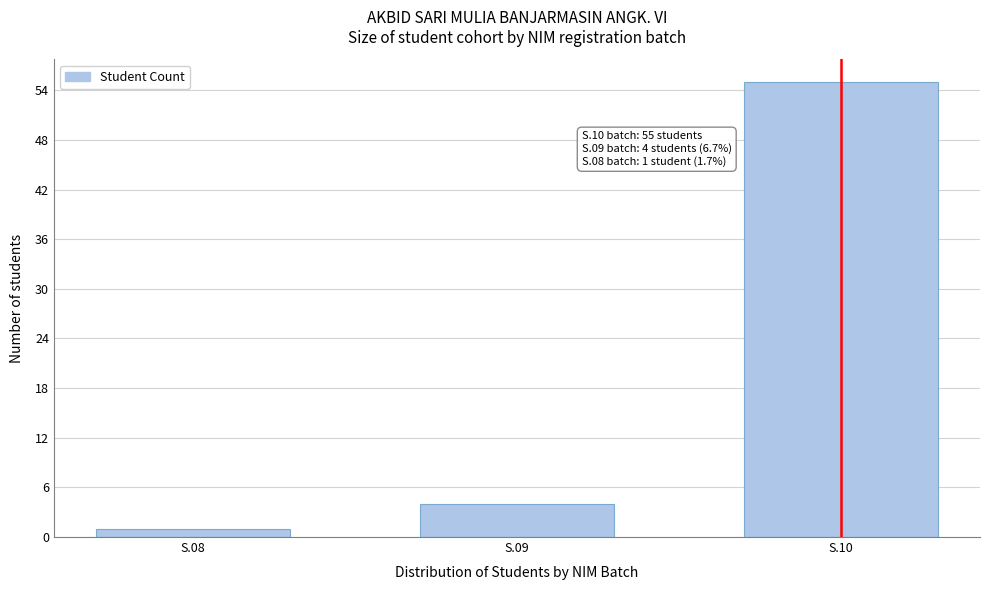

Reading left to right, what are all the values shown in this chart?

1	4	55